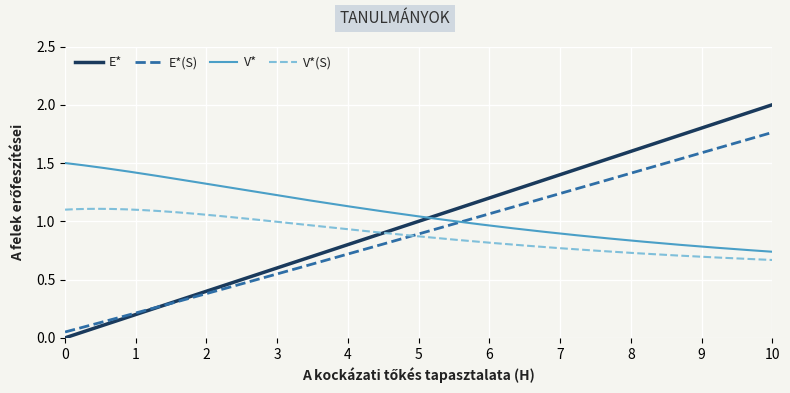

What are all the series names shown in the legend?

E*, E*(S), V*, V*(S)